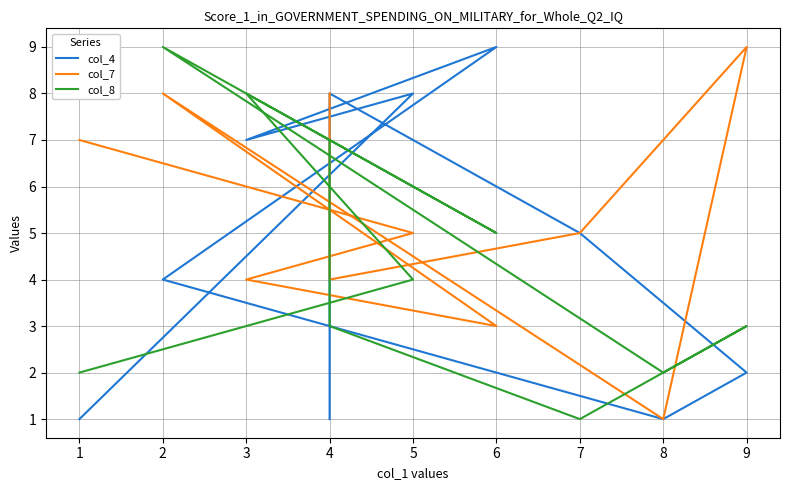

Which series has the widest spread of values?

col_4